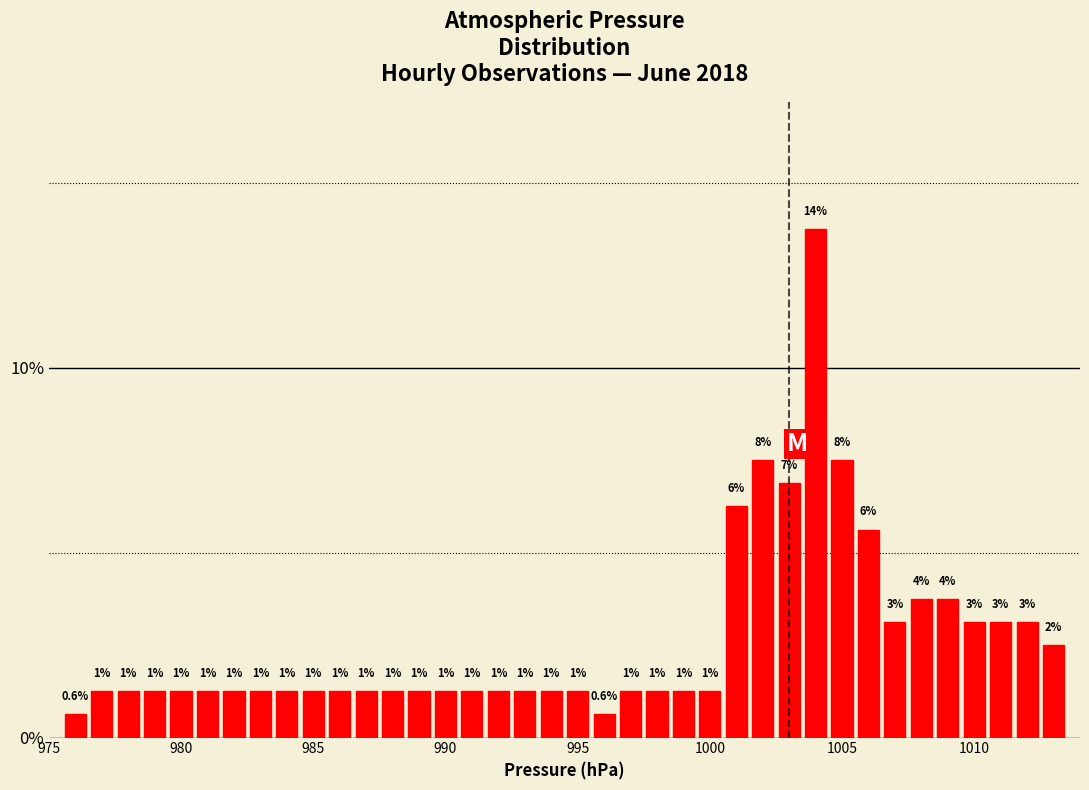

Around what value on the x-axis is the tallest bar? Give the approximate position of its centre, as read against the axis.

1004.0